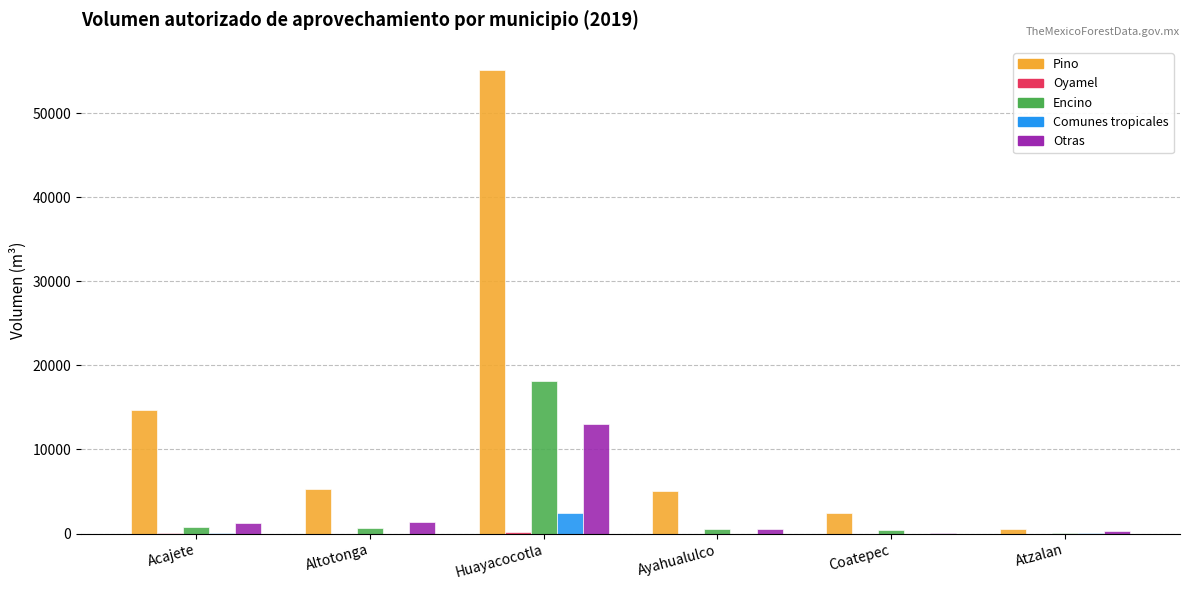

At which category is the sum across all series the highest?

Huayacocotla